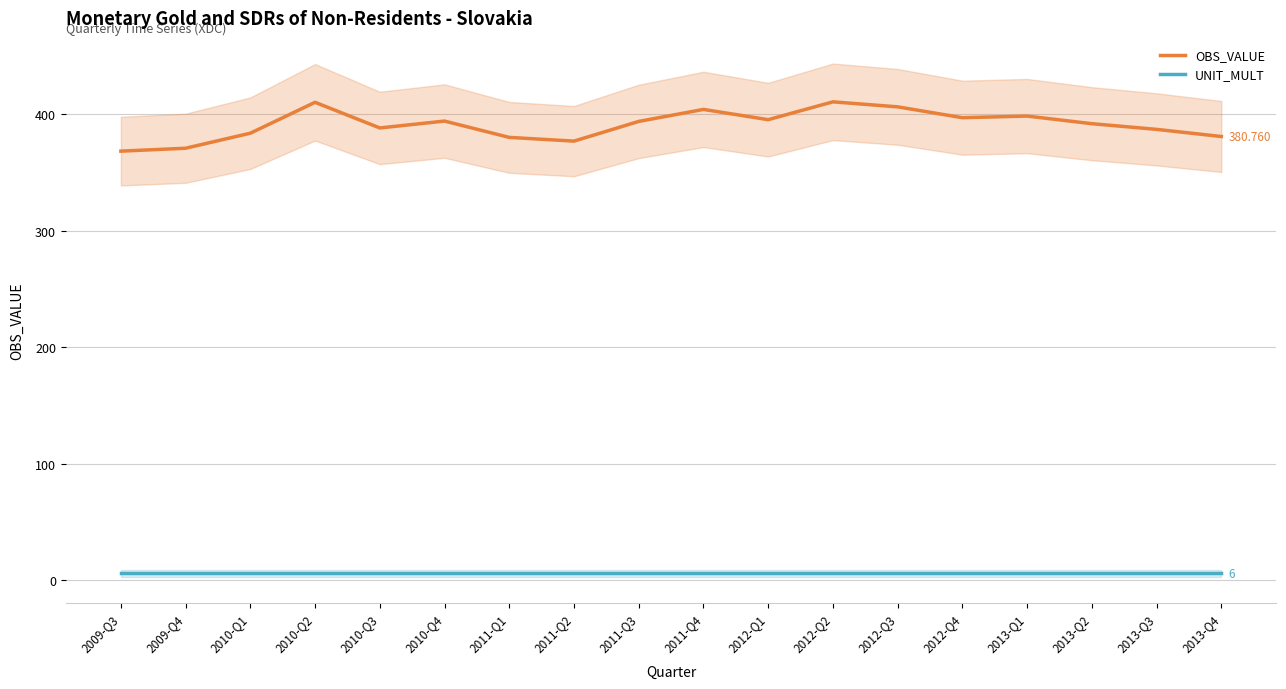

What are all the series names shown in the legend?

OBS_VALUE, UNIT_MULT